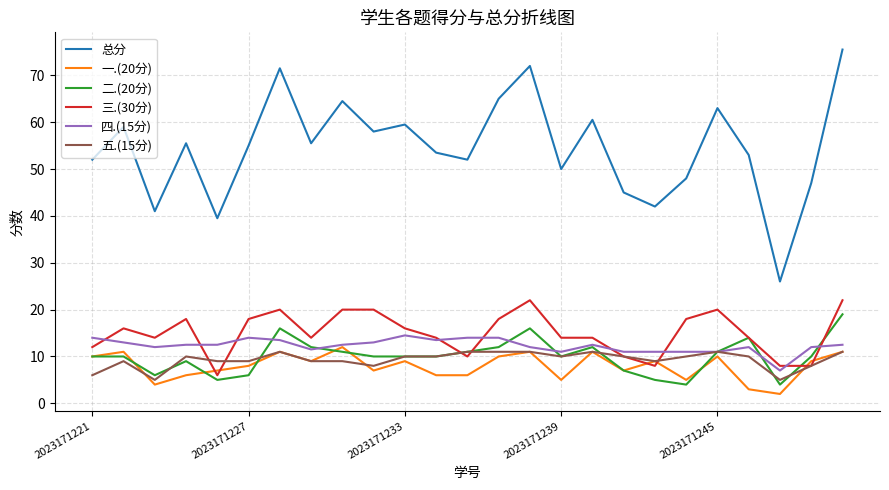

Which series has the widest spread of values?

总分